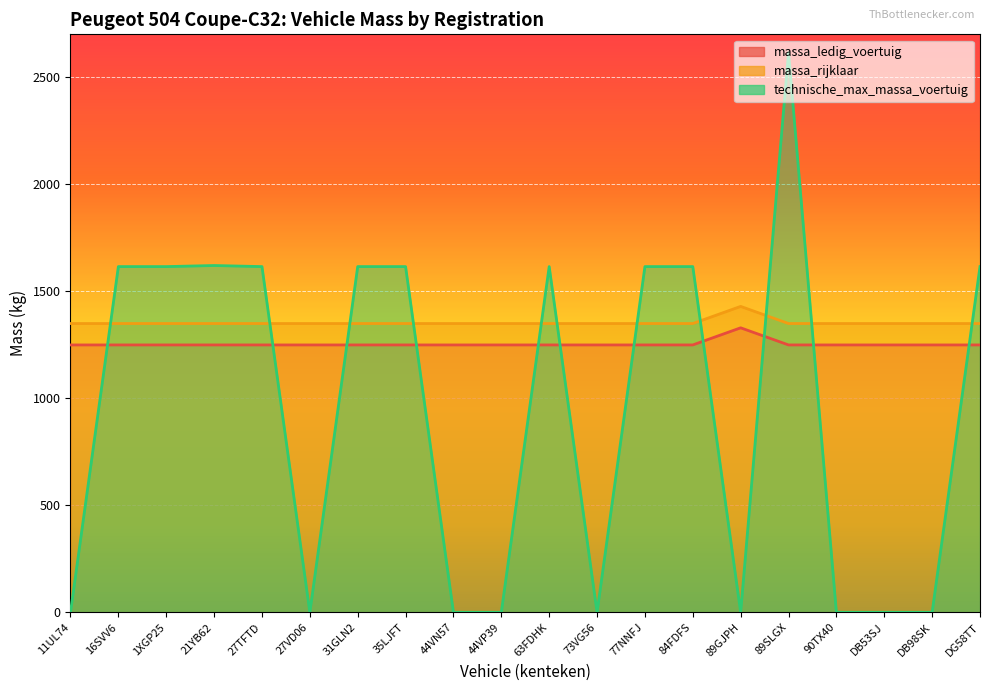

List the labels in order of technische_max_massa_voertuig value, largest first.

89SLGX, 21YB62, 16SVV6, 1XGP25, 27TFTD, 31GLN2, 35LJFT, 63FDHK, 77NNFJ, 84FDFS, DG58TT, 11UL74, 27VD06, 44VN57, 44VP39, 73VG56, 89GJPH, 90TX40, DB53SJ, DB98SK